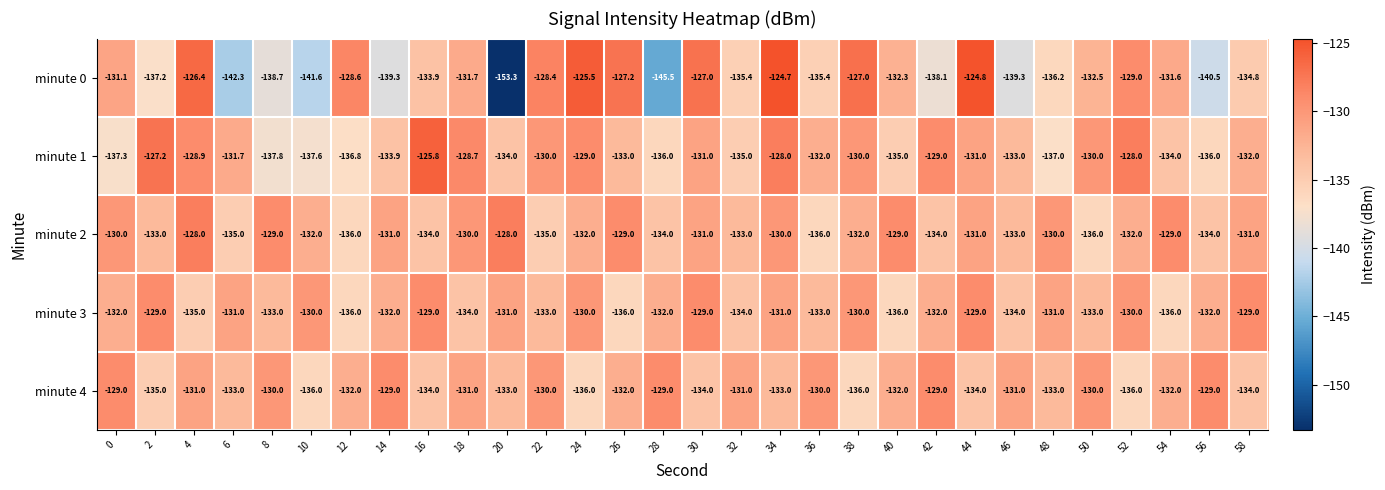

At 40, list the series in order from smallest to largest.

minute 3, minute 1, minute 0, minute 4, minute 2